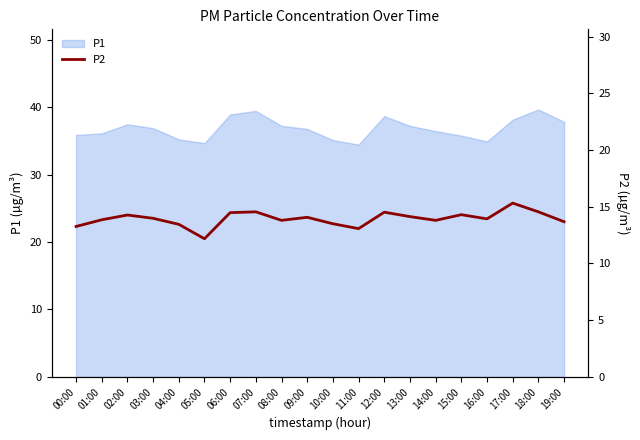

At which category does the data reach its first local valley?

05:00